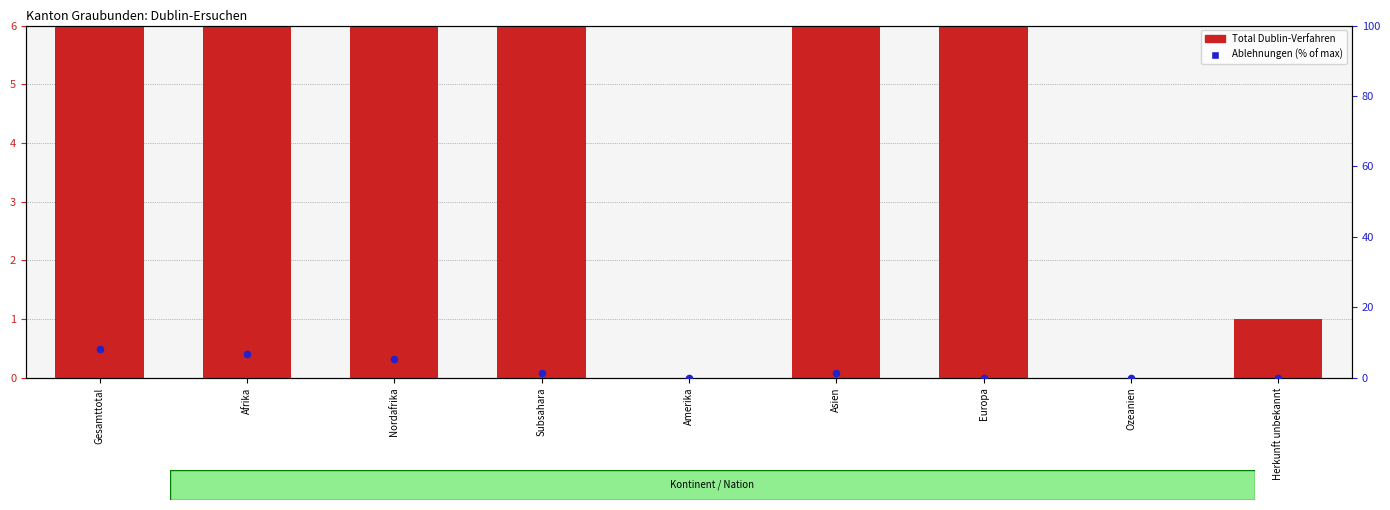

What are all the series names shown in the legend?

Total Dublin-Verfahren, Ablehnungen (% of max)